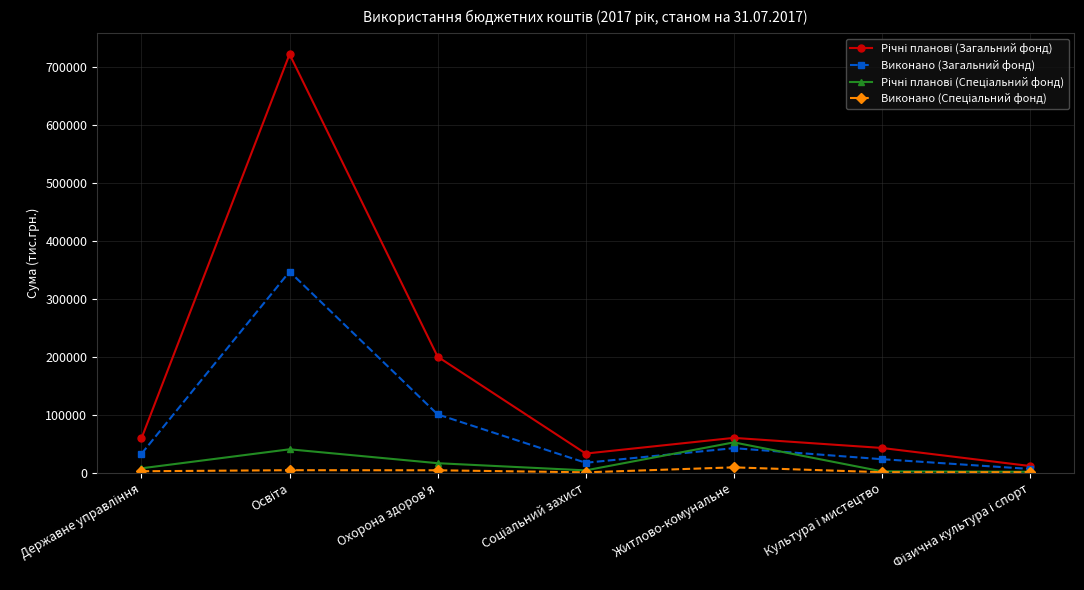

True or false: Виконано (Загальний фонд) has a value of 60643.2 at Охорона здоров'я.

False